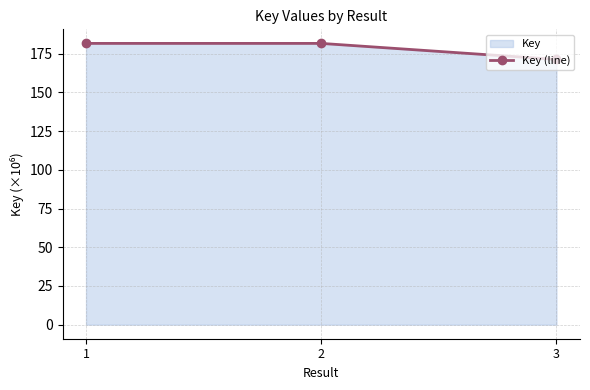

Reading left to right, transcribe all the data shown in this chart.

1=181.7	2=181.7	3=171.3